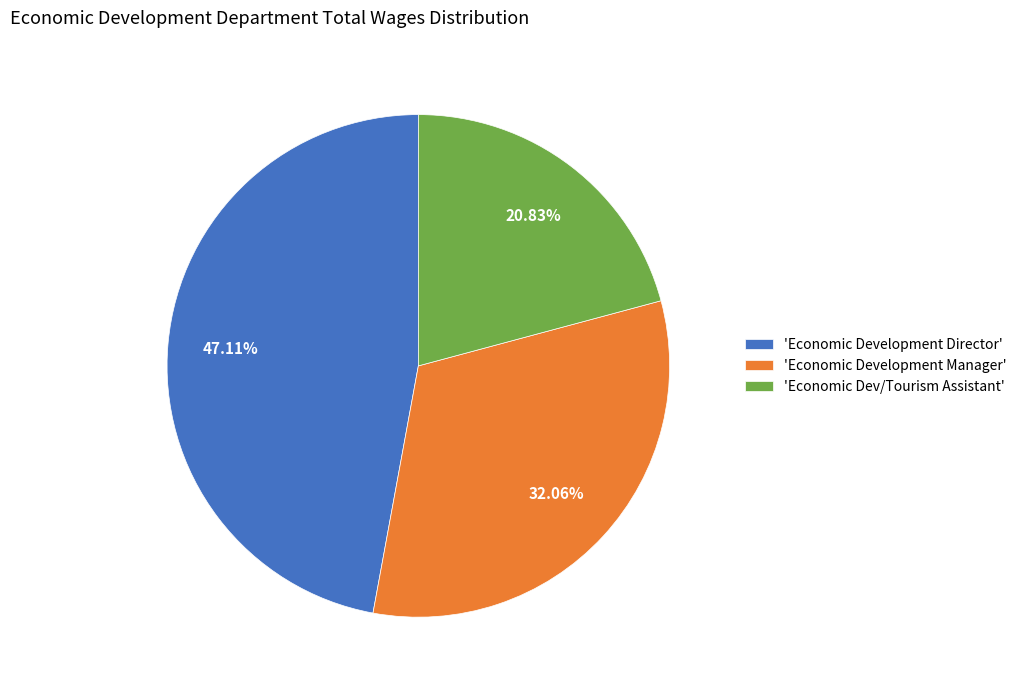

Between 'Economic Dev/Tourism Assistant' and 'Economic Development Manager', which is larger?

'Economic Development Manager'